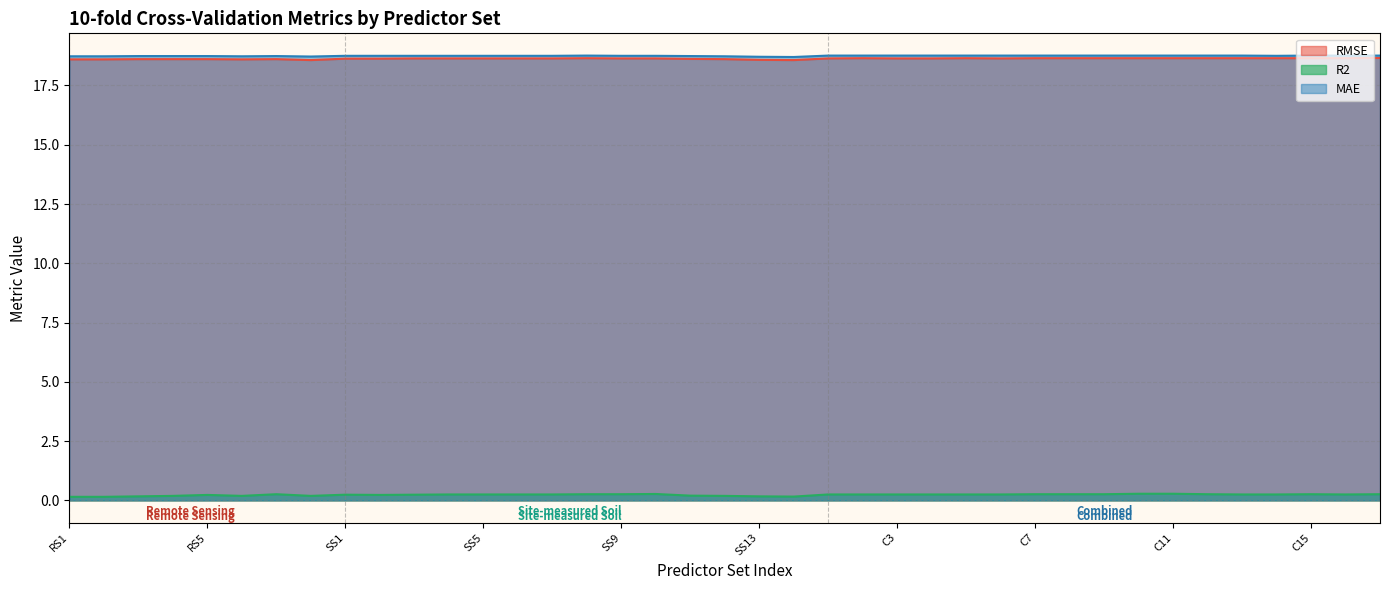

What is the sum of all RMSE values?

726.6